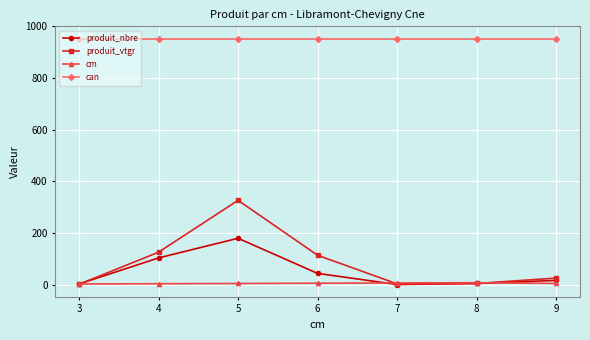

In produit_nbre, how many points are higher than both neighbors (excluding endpoints)?

1